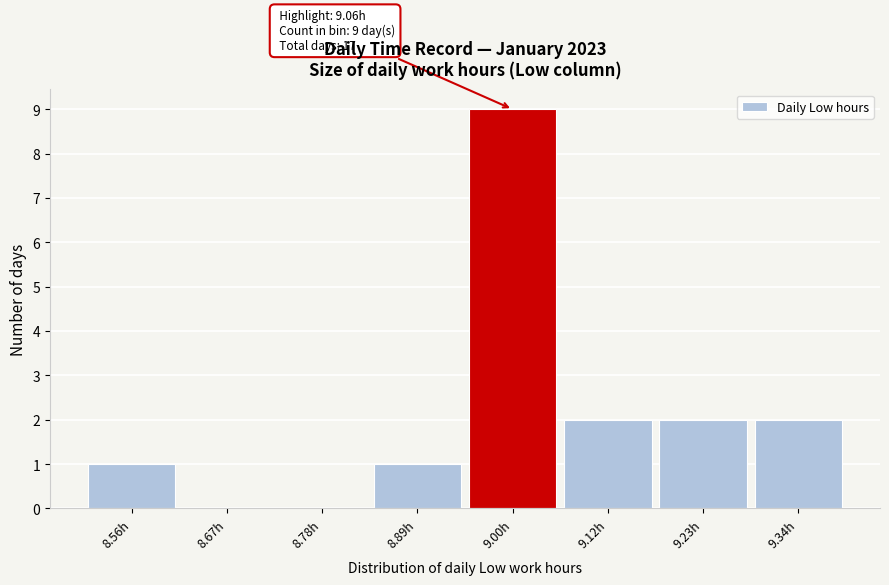

Reading left to right, list all the values displayed in this chart.

8.56h=1	8.67h=0	8.78h=0	8.89h=1	9.00h=9	9.12h=2	9.23h=2	9.34h=2